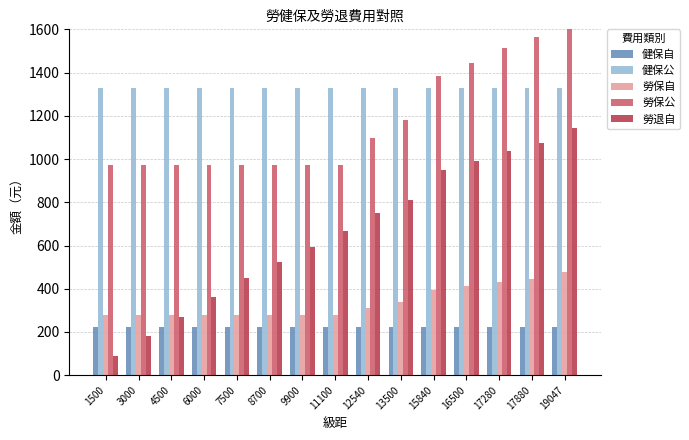

Is it true that 健保自 equals 222 at 17880?

True